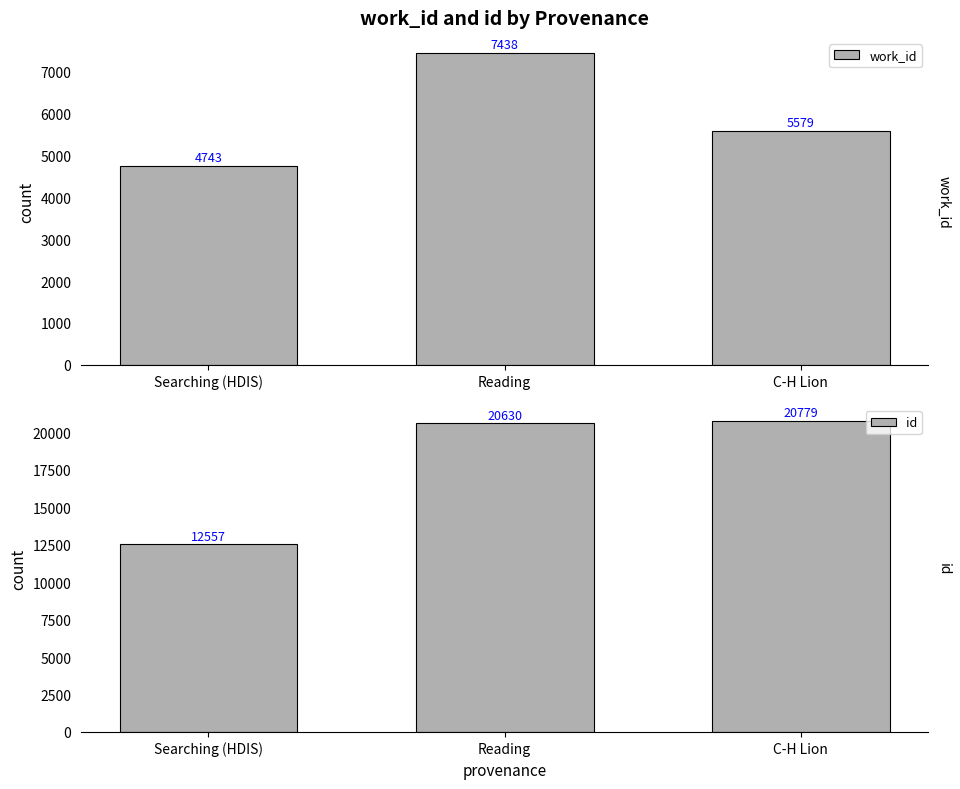

Is it true that id equals 20779 at C-H Lion?

True